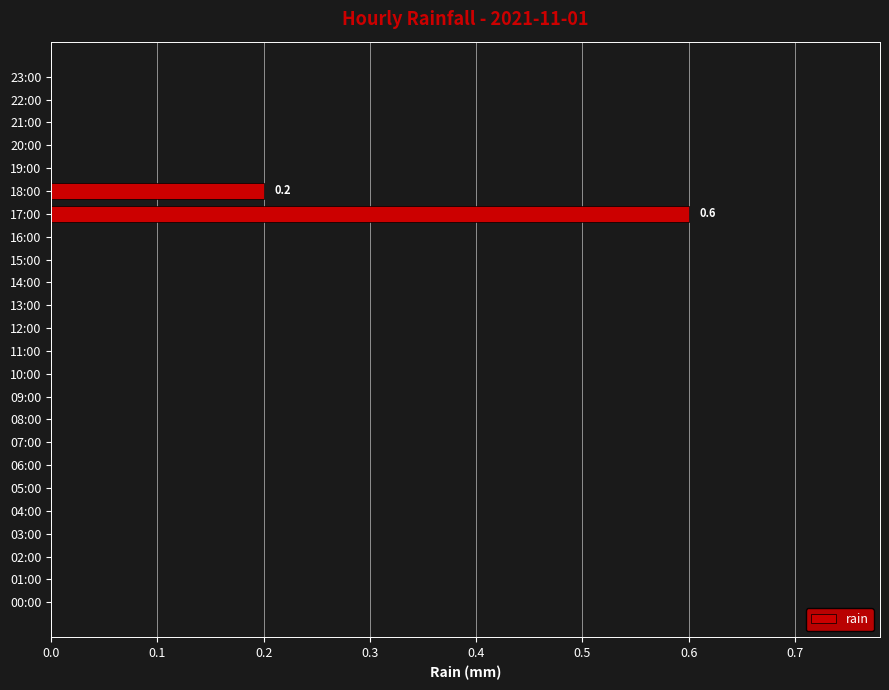

What is the sum of all values?

0.8